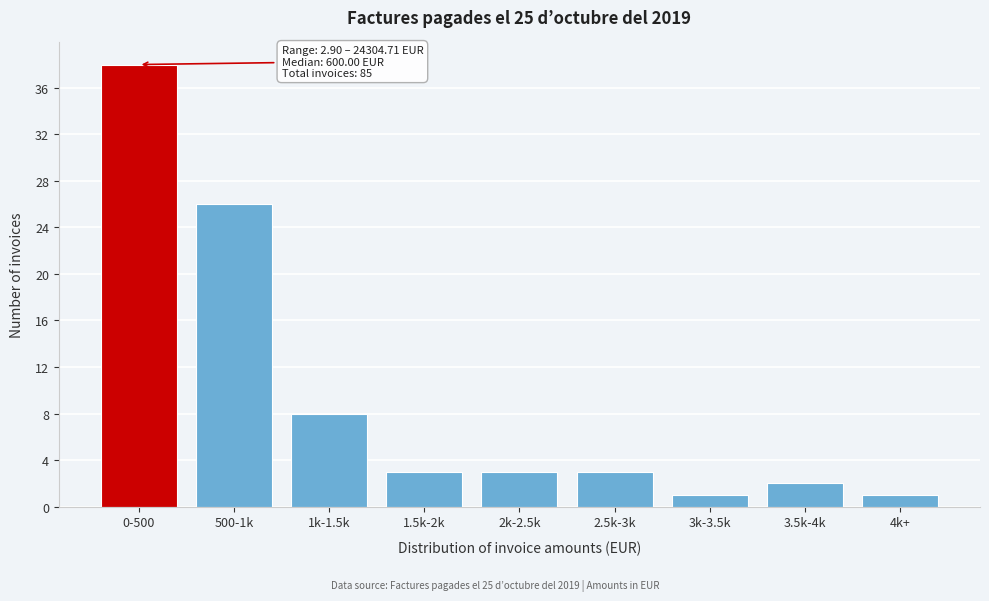

Reading left to right, extract all data points from this chart.

38	26	8	3	3	3	1	2	1